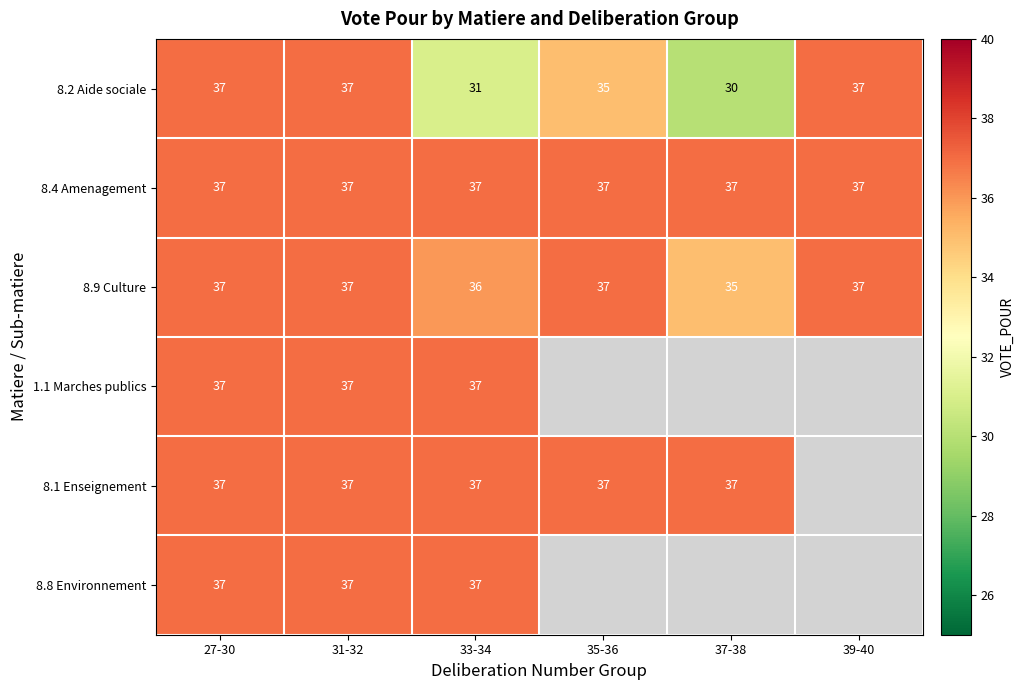

What is the lowest value of the 8.9 Culture series?

35